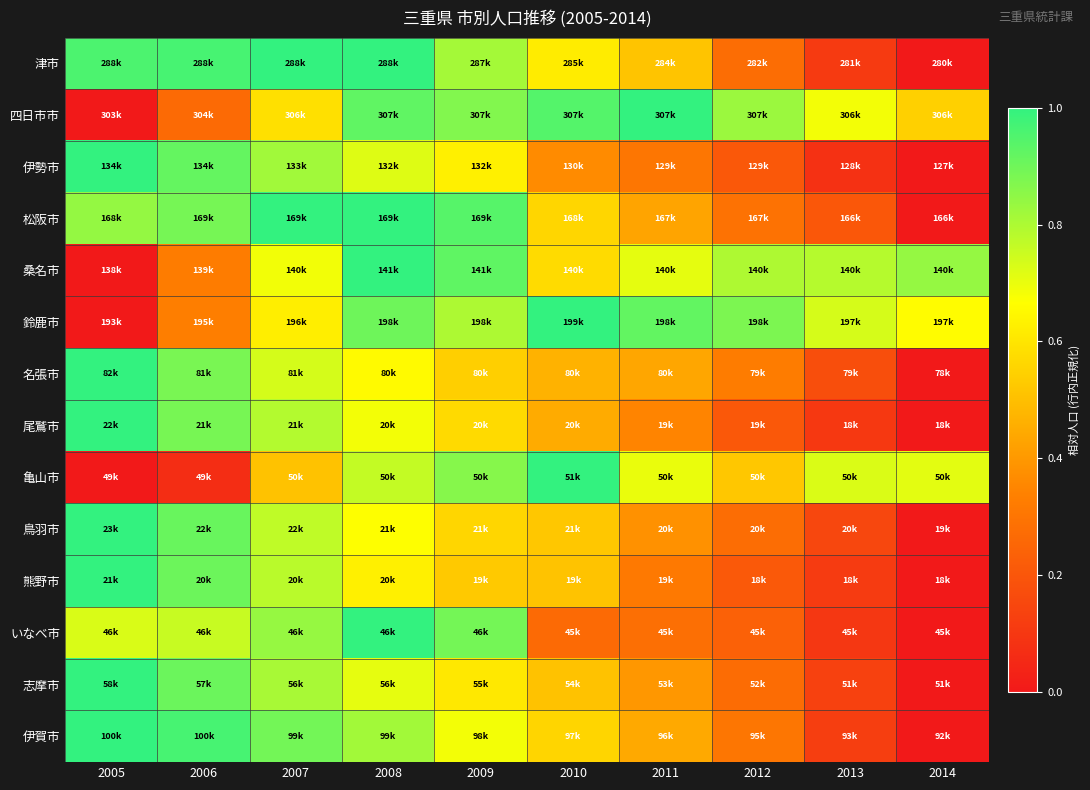

Reading left to right, transcribe all the data shown in this chart.

津市: 2005=1.0	2006=1.0	2007=1.0	2008=1.0	2009=0.8	2010=0.6	2011=0.5	2012=0.3	2013=0.1	2014=0.0
四日市市: 2005=0.0	2006=0.3	2007=0.6	2008=0.9	2009=0.9	2010=0.9	2011=1.0	2012=0.8	2013=0.7	2014=0.5
伊勢市: 2005=1.0	2006=0.9	2007=0.8	2008=0.7	2009=0.6	2010=0.4	2011=0.3	2012=0.2	2013=0.1	2014=0.0
松阪市: 2005=0.8	2006=0.9	2007=1.0	2008=1.0	2009=0.9	2010=0.6	2011=0.4	2012=0.3	2013=0.2	2014=0.0
桑名市: 2005=0.0	2006=0.3	2007=0.7	2008=1.0	2009=0.9	2010=0.6	2011=0.7	2012=0.8	2013=0.8	2014=0.8
鈴鹿市: 2005=0.0	2006=0.3	2007=0.6	2008=0.9	2009=0.8	2010=1.0	2011=0.9	2012=0.9	2013=0.7	2014=0.7
名張市: 2005=1.0	2006=0.9	2007=0.7	2008=0.7	2009=0.5	2010=0.5	2011=0.4	2012=0.3	2013=0.2	2014=0.0
尾鷲市: 2005=1.0	2006=0.9	2007=0.8	2008=0.7	2009=0.6	2010=0.4	2011=0.3	2012=0.2	2013=0.1	2014=0.0
亀山市: 2005=0.0	2006=0.1	2007=0.5	2008=0.8	2009=0.9	2010=1.0	2011=0.7	2012=0.5	2013=0.7	2014=0.7
鳥羽市: 2005=1.0	2006=0.9	2007=0.8	2008=0.7	2009=0.6	2010=0.5	2011=0.4	2012=0.3	2013=0.1	2014=0.0
熊野市: 2005=1.0	2006=0.9	2007=0.8	2008=0.6	2009=0.5	2010=0.5	2011=0.3	2012=0.2	2013=0.1	2014=0.0
いなべ市: 2005=0.7	2006=0.8	2007=0.8	2008=1.0	2009=0.9	2010=0.3	2011=0.3	2012=0.2	2013=0.1	2014=0.0
志摩市: 2005=1.0	2006=0.9	2007=0.8	2008=0.7	2009=0.6	2010=0.5	2011=0.4	2012=0.3	2013=0.1	2014=0.0
伊賀市: 2005=1.0	2006=1.0	2007=0.9	2008=0.8	2009=0.7	2010=0.6	2011=0.4	2012=0.3	2013=0.1	2014=0.0